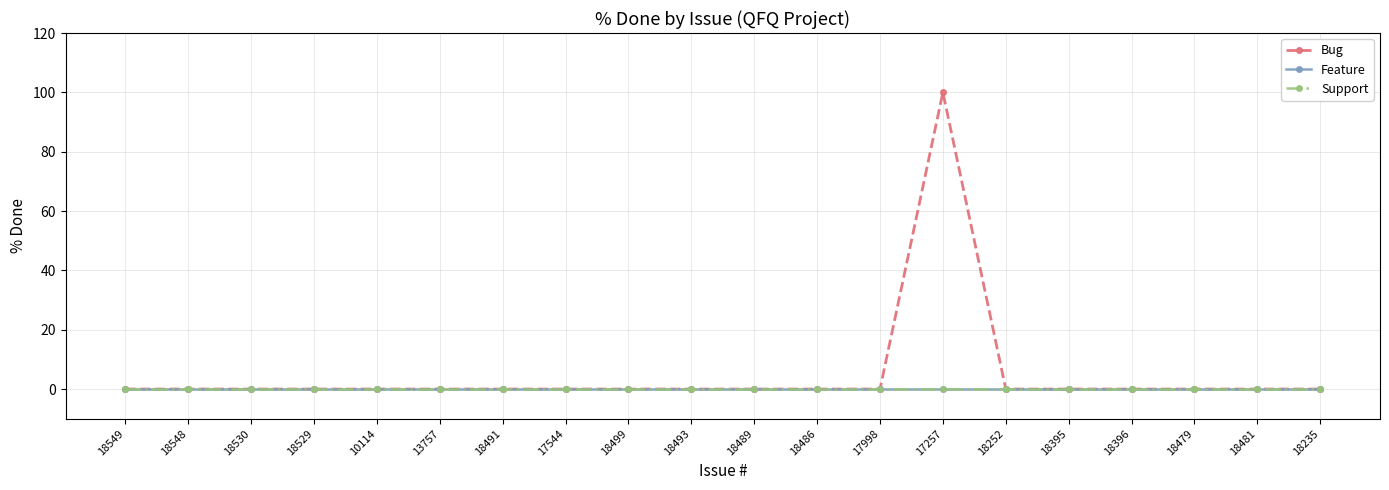

True or false: Feature has more than 0 points higher than both neighbors.

False